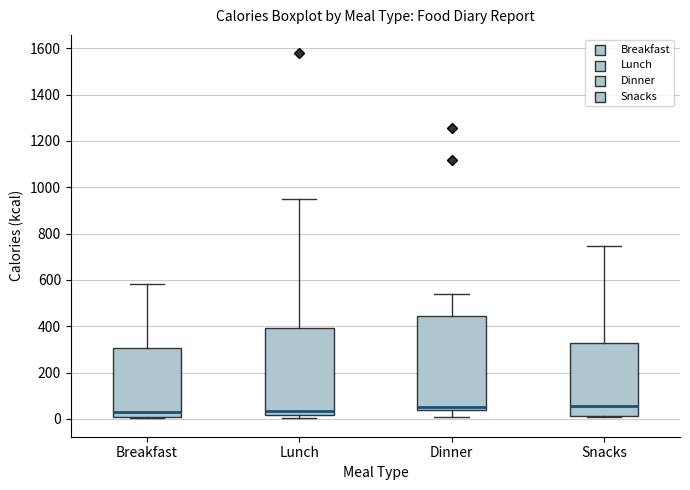

Comparing the boxes themselves (not the whiskers), which one is the tallest?

Dinner